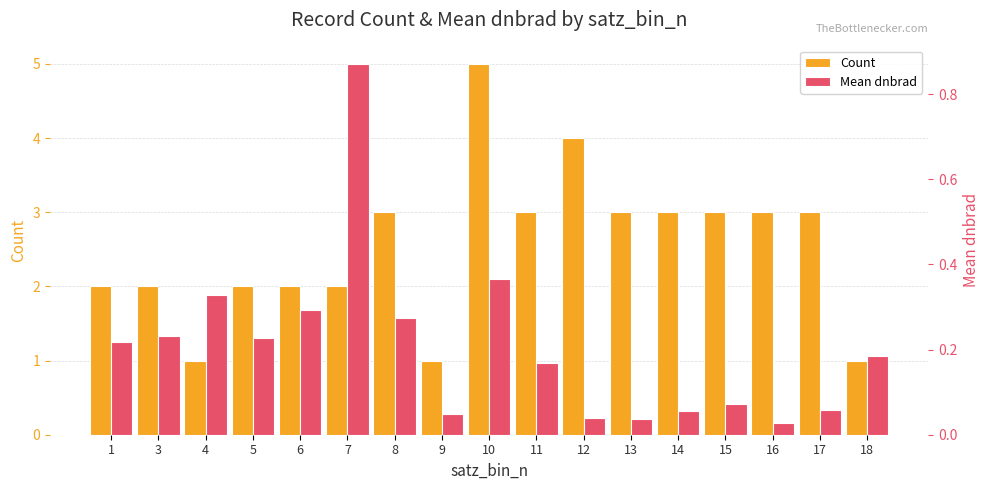

What is the difference between the maximum and minimum values in the Mean dnbrad series?

0.8